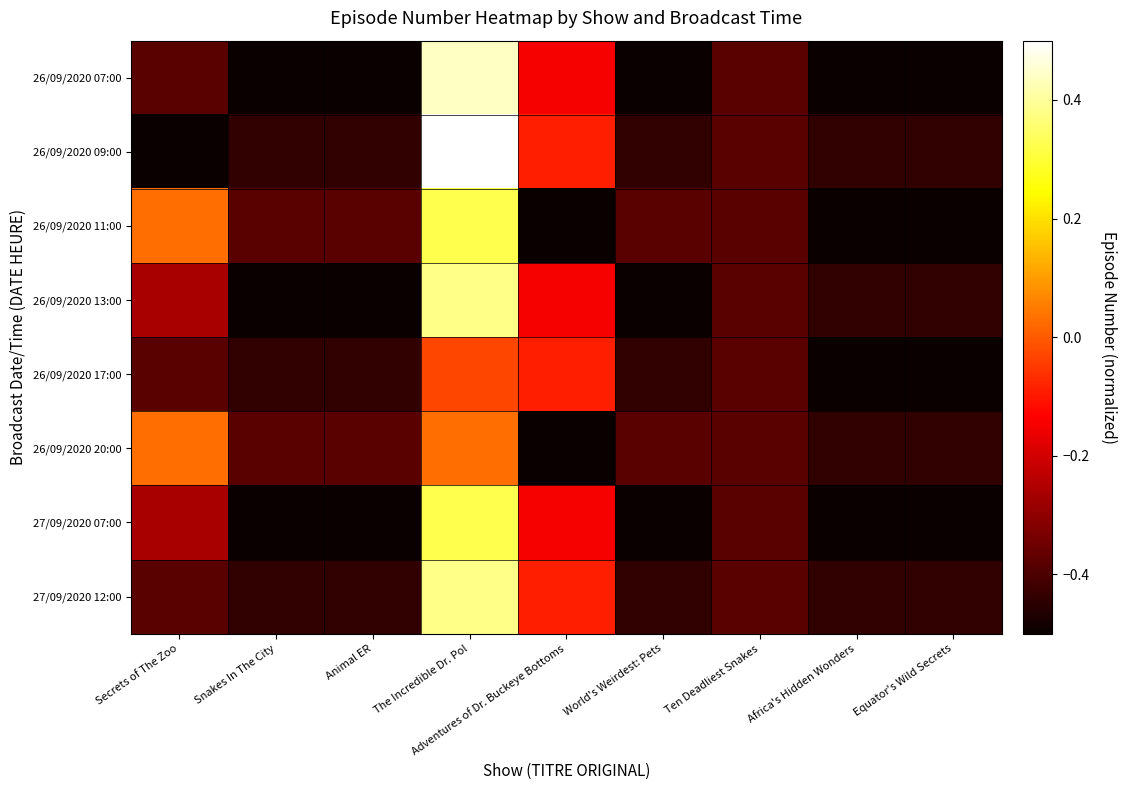

Reading right to left, list all the values displayed in this chart.

26/09/2020 07:00: Equator's Wild Secrets=-0.5	Africa's Hidden Wonders=-0.5	Ten Deadliest Snakes=-0.4	World's Weirdest: Pets=-0.5	Adventures of Dr. Buckeye Bottoms=-0.1	The Incredible Dr. Pol=0.4	Animal ER=-0.5	Snakes In The City=-0.5	Secrets of The Zoo=-0.4
26/09/2020 09:00: Equator's Wild Secrets=-0.4	Africa's Hidden Wonders=-0.4	Ten Deadliest Snakes=-0.4	World's Weirdest: Pets=-0.4	Adventures of Dr. Buckeye Bottoms=-0.1	The Incredible Dr. Pol=0.5	Animal ER=-0.4	Snakes In The City=-0.4	Secrets of The Zoo=-0.5
26/09/2020 11:00: Equator's Wild Secrets=-0.5	Africa's Hidden Wonders=-0.5	Ten Deadliest Snakes=-0.4	World's Weirdest: Pets=-0.4	Adventures of Dr. Buckeye Bottoms=-0.5	The Incredible Dr. Pol=0.3	Animal ER=-0.4	Snakes In The City=-0.4	Secrets of The Zoo=0.0
26/09/2020 13:00: Equator's Wild Secrets=-0.4	Africa's Hidden Wonders=-0.4	Ten Deadliest Snakes=-0.4	World's Weirdest: Pets=-0.5	Adventures of Dr. Buckeye Bottoms=-0.1	The Incredible Dr. Pol=0.4	Animal ER=-0.5	Snakes In The City=-0.5	Secrets of The Zoo=-0.3
26/09/2020 17:00: Equator's Wild Secrets=-0.5	Africa's Hidden Wonders=-0.5	Ten Deadliest Snakes=-0.4	World's Weirdest: Pets=-0.4	Adventures of Dr. Buckeye Bottoms=-0.1	The Incredible Dr. Pol=-0.0	Animal ER=-0.4	Snakes In The City=-0.4	Secrets of The Zoo=-0.4
26/09/2020 20:00: Equator's Wild Secrets=-0.4	Africa's Hidden Wonders=-0.4	Ten Deadliest Snakes=-0.4	World's Weirdest: Pets=-0.4	Adventures of Dr. Buckeye Bottoms=-0.5	The Incredible Dr. Pol=0.0	Animal ER=-0.4	Snakes In The City=-0.4	Secrets of The Zoo=0.0
27/09/2020 07:00: Equator's Wild Secrets=-0.5	Africa's Hidden Wonders=-0.5	Ten Deadliest Snakes=-0.4	World's Weirdest: Pets=-0.5	Adventures of Dr. Buckeye Bottoms=-0.1	The Incredible Dr. Pol=0.3	Animal ER=-0.5	Snakes In The City=-0.5	Secrets of The Zoo=-0.3
27/09/2020 12:00: Equator's Wild Secrets=-0.4	Africa's Hidden Wonders=-0.4	Ten Deadliest Snakes=-0.4	World's Weirdest: Pets=-0.4	Adventures of Dr. Buckeye Bottoms=-0.1	The Incredible Dr. Pol=0.4	Animal ER=-0.4	Snakes In The City=-0.4	Secrets of The Zoo=-0.4